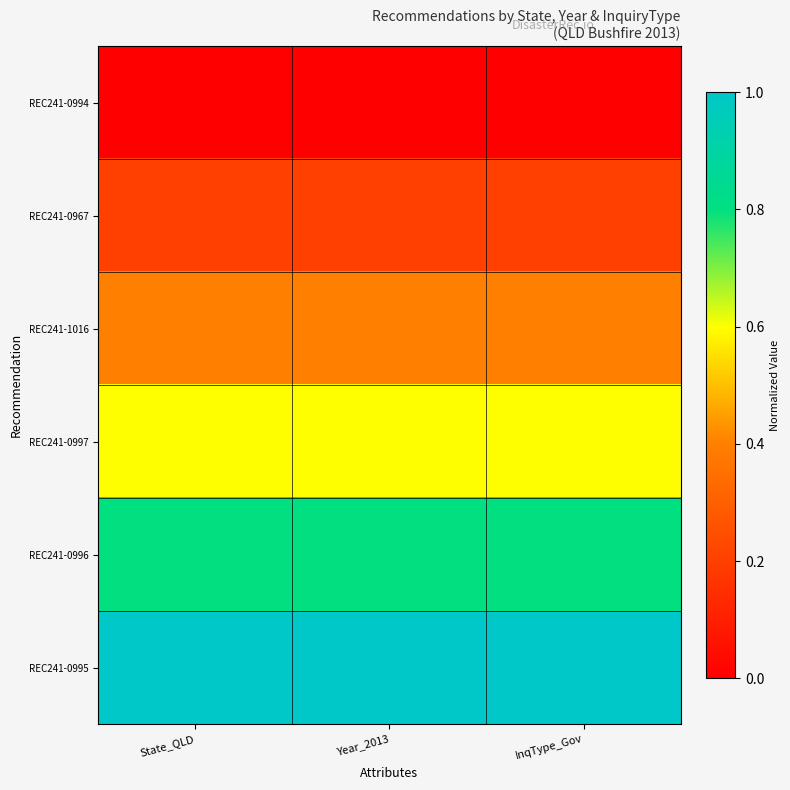

List the series in order of their overall mean, highest first.

REC241-0995, REC241-0996, REC241-0997, REC241-1016, REC241-0967, REC241-0994